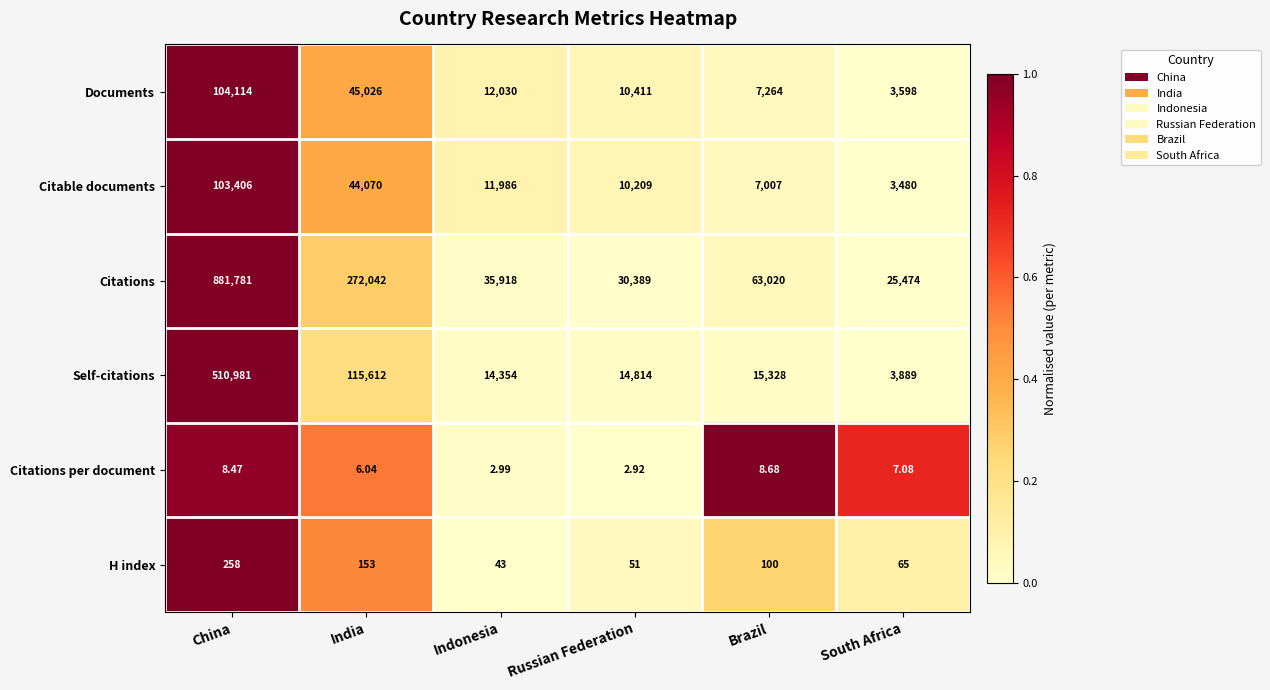

At which category is the sum across all series the highest?

China